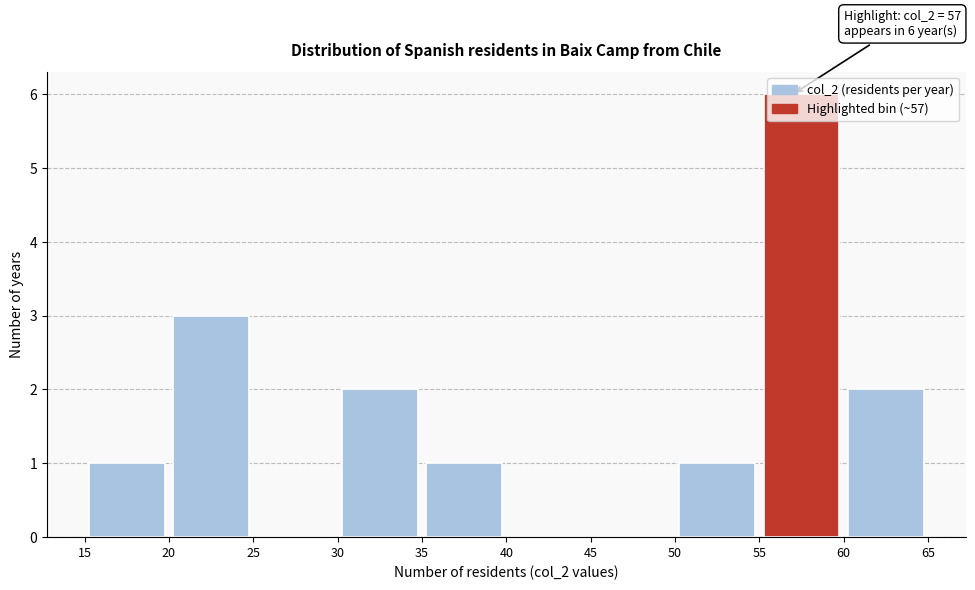

Which range on the x-axis has the tallest bar?

55 to 60